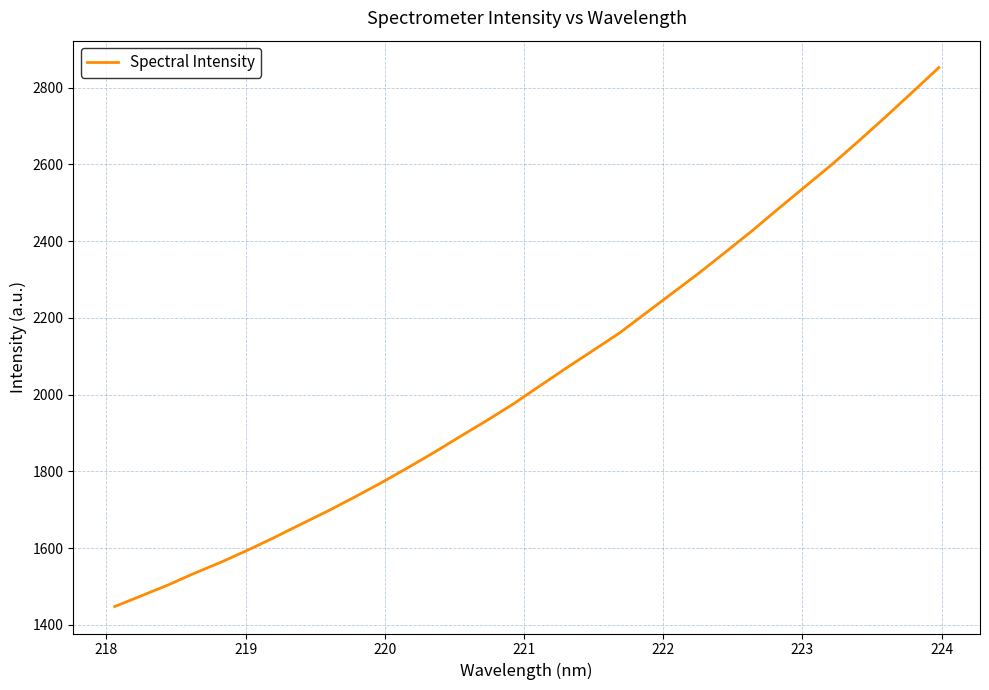

What is the greatest value displayed?

2852.2